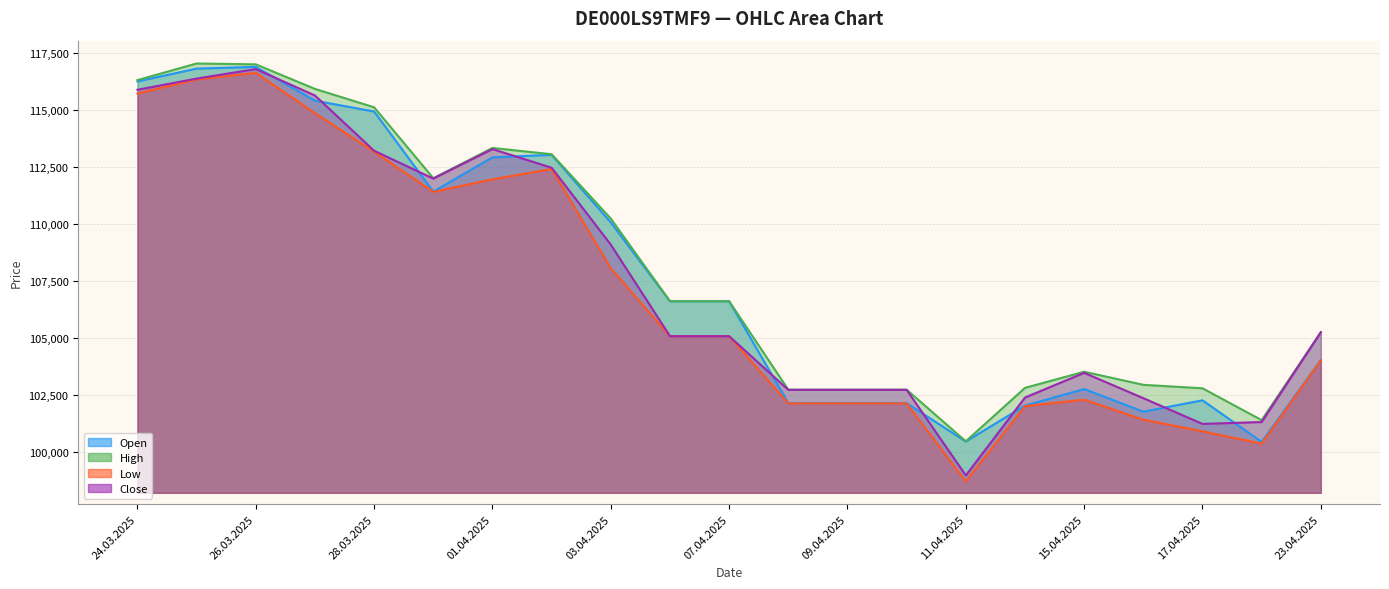

What position from the left is 09.04.2025?

13